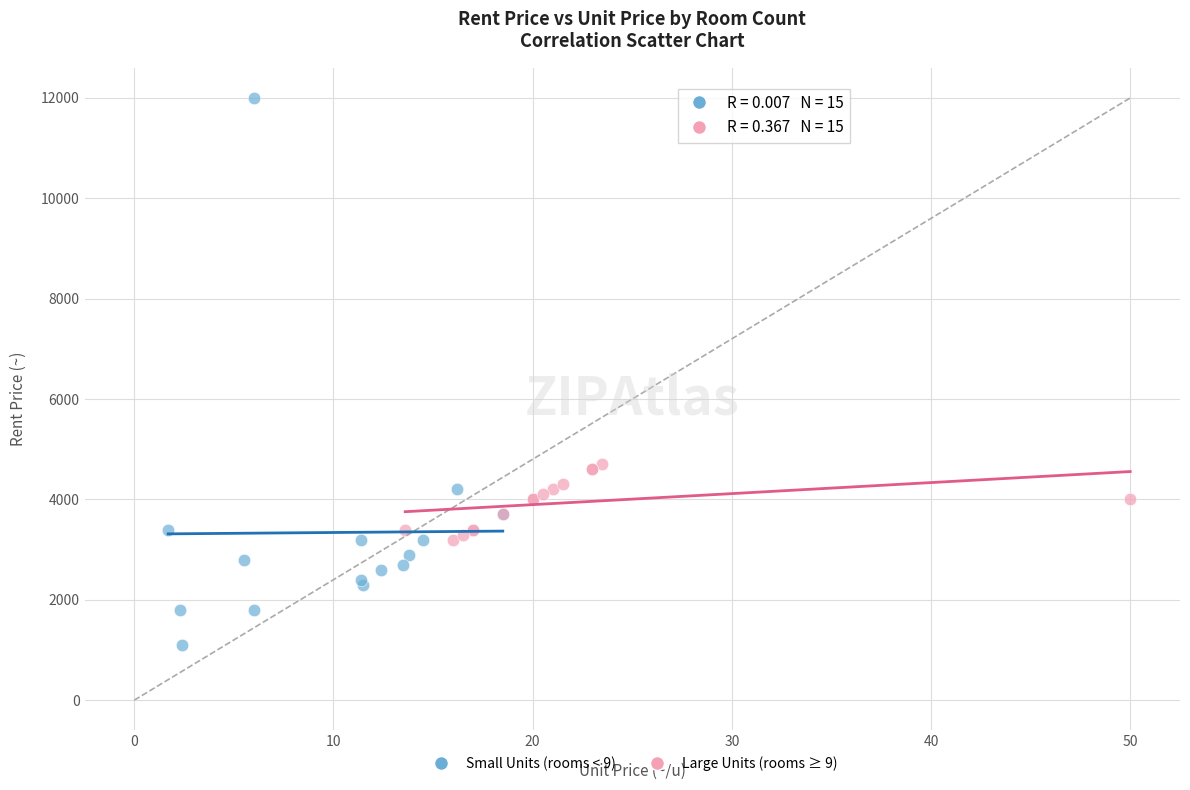

Which series has the widest spread of Y values?

Small Units (rooms < 9)